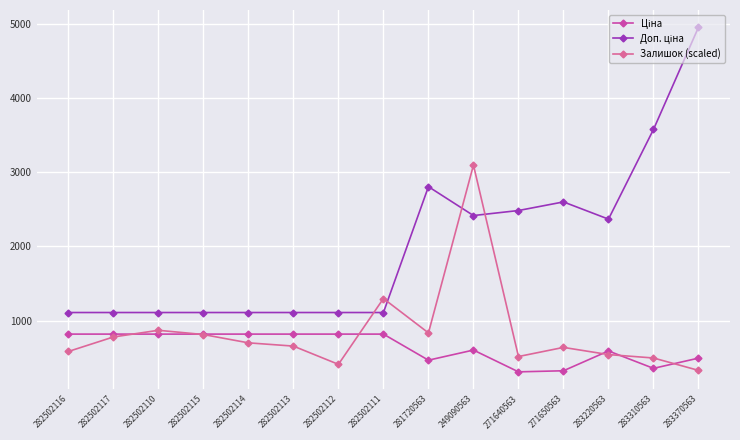

What is the minimum value shown in the chart?

310.3